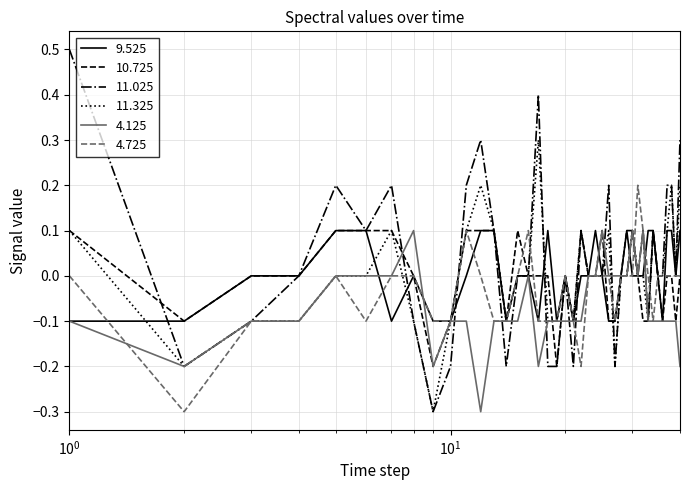

What is the minimum value shown in the chart?

-0.3